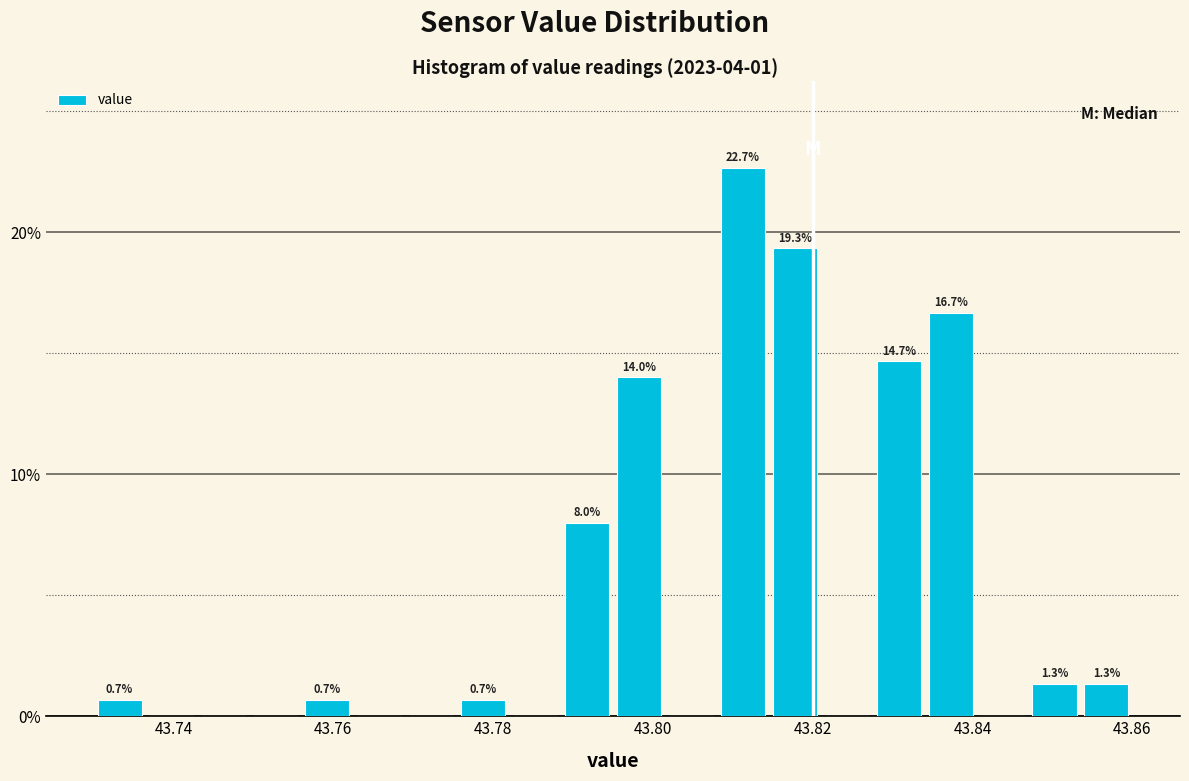

Read against the x-axis, roughly where is the centre of the tallest bar?

43.812